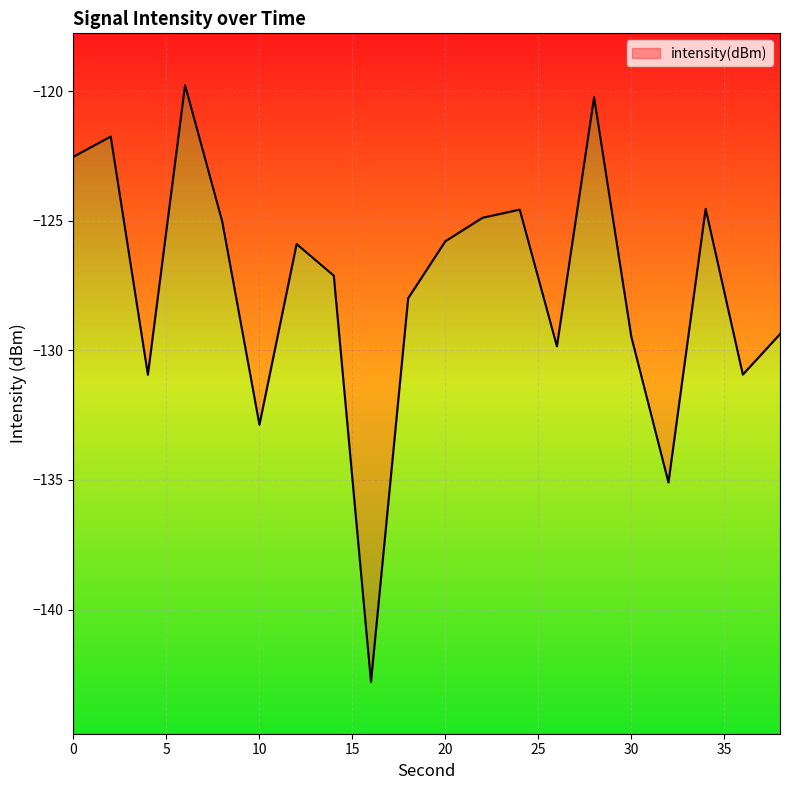

True or false: the data shows -32.6 at 30.

False